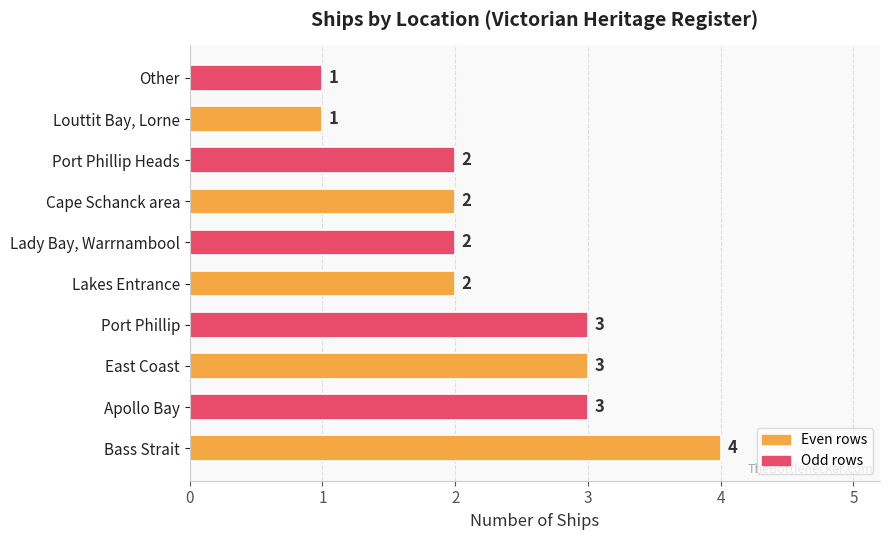

How many data points are less than 2?

2